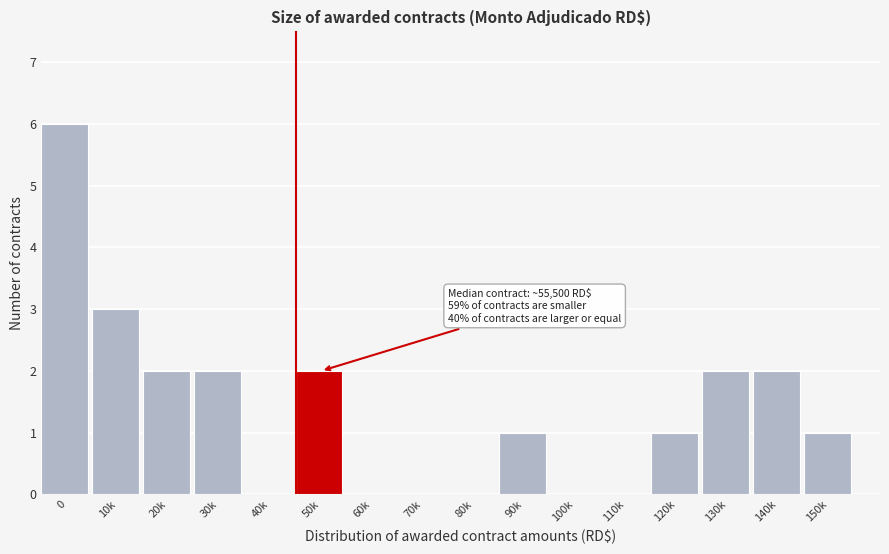

Reading right to left, extract all data points from this chart.

150k=1	140k=2	130k=2	120k=1	110k=0	100k=0	90k=1	80k=0	70k=0	60k=0	50k=2	40k=0	30k=2	20k=2	10k=3	0=6